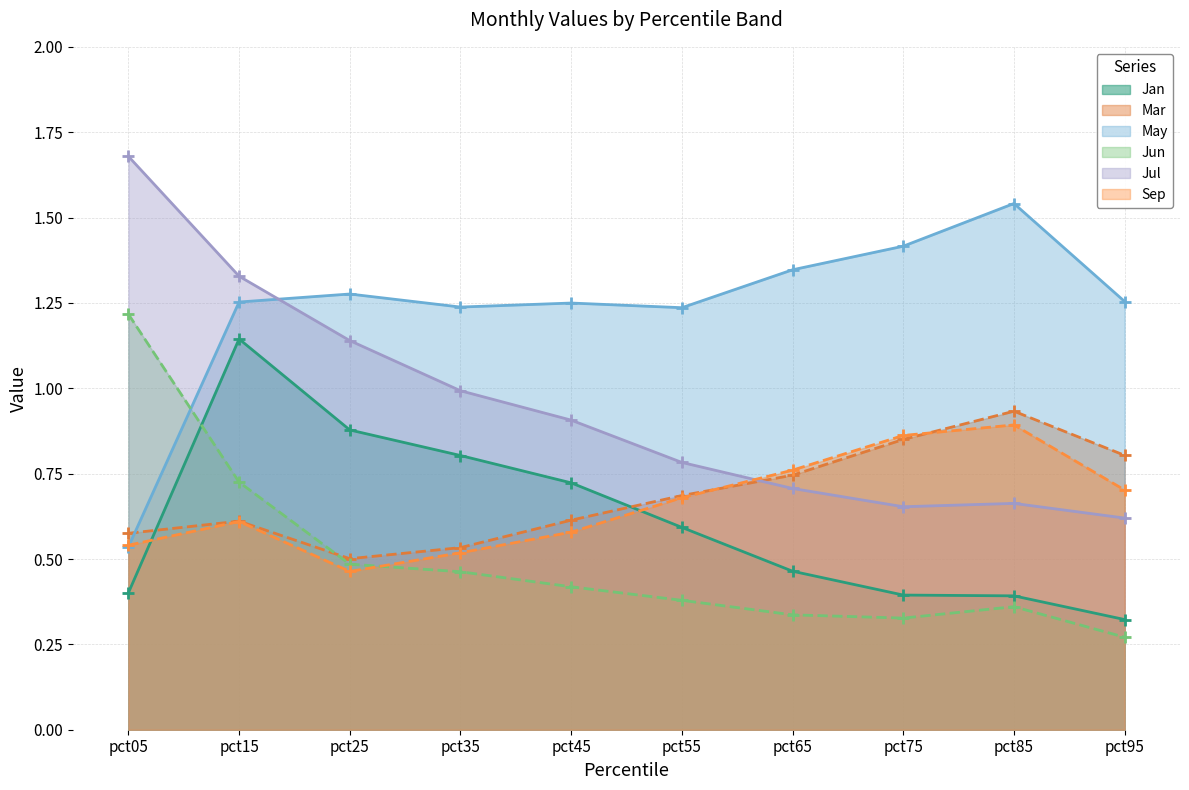

True or false: Jul has a value of 0.7 at pct75.

True